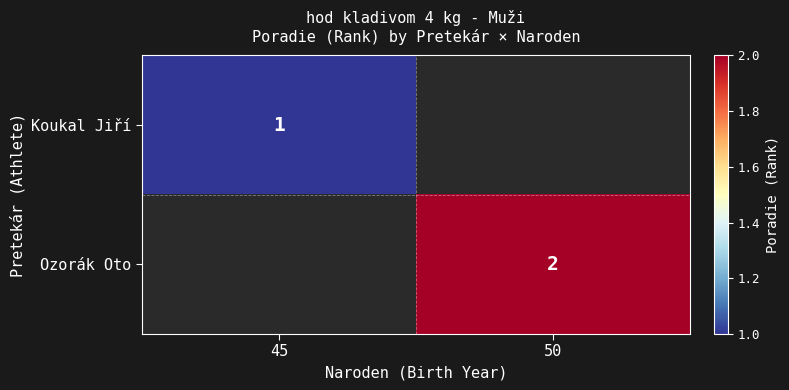

True or false: Ozorák Oto has a value of 2 at 50.

True